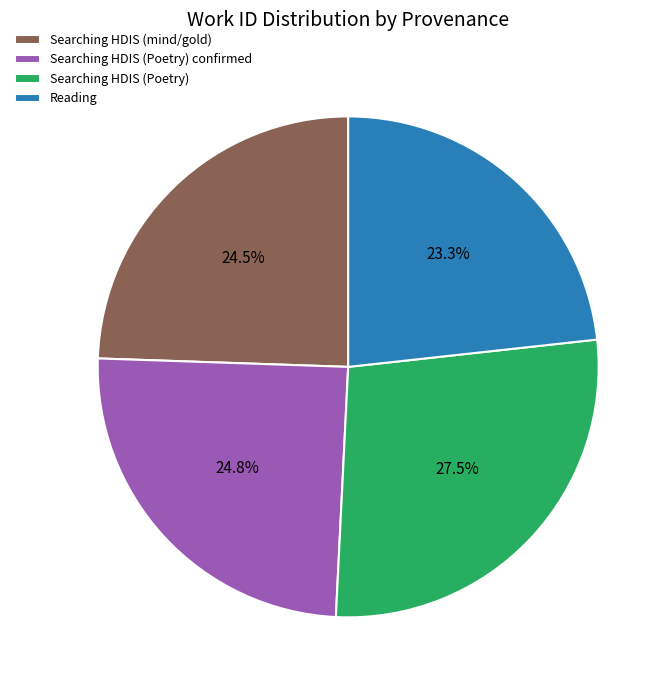

Does Searching HDIS (mind/gold) account for over 50% of the chart?

No